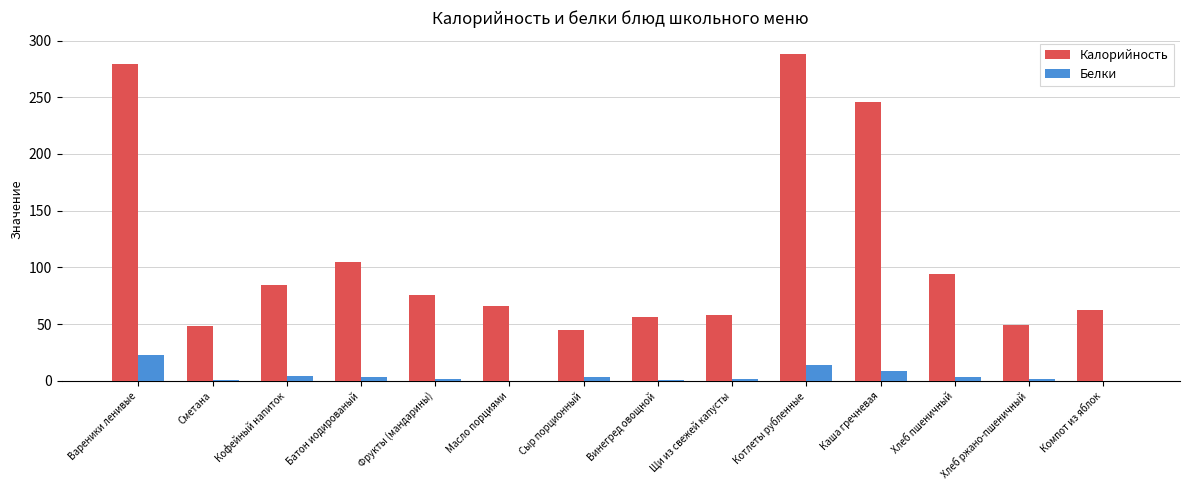

How many groups of bars are there?

14